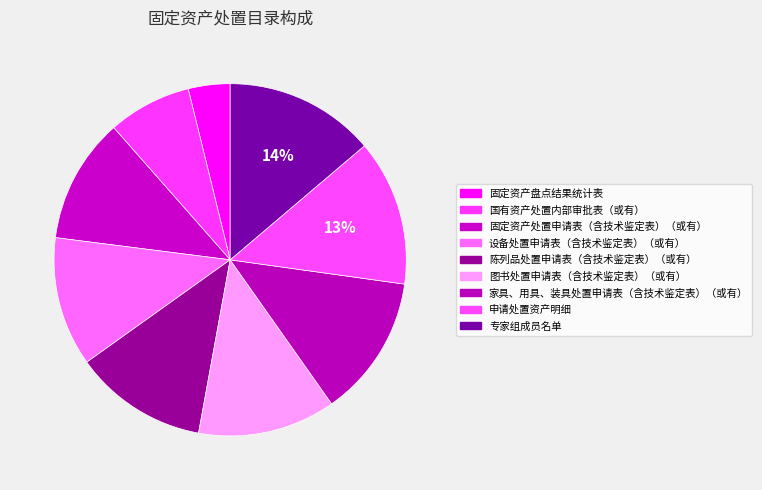

Count the number of slices in the pie.

9